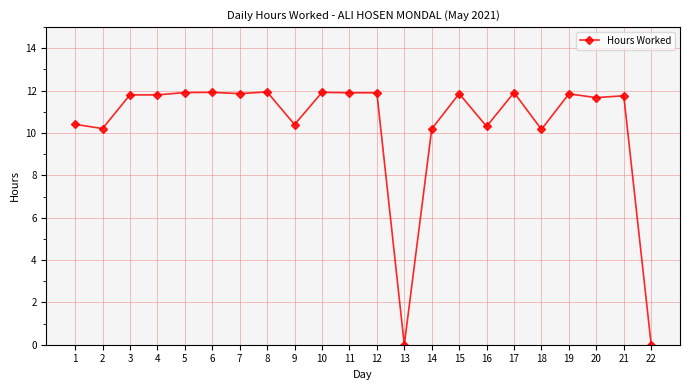

Count the number of data series in this chart.

1